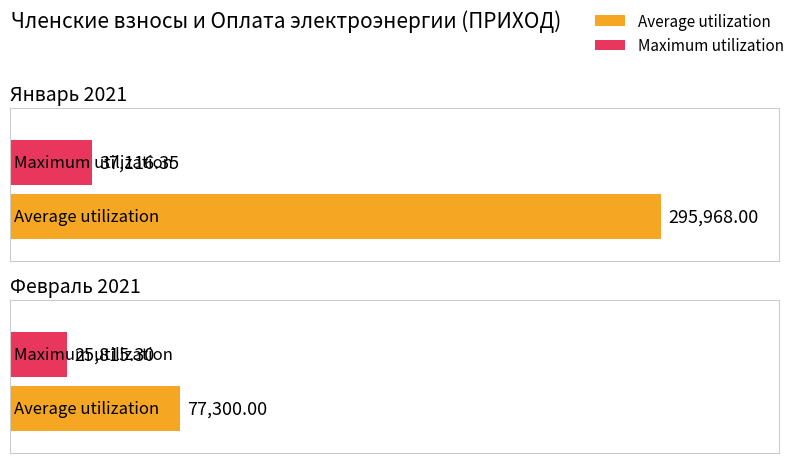

How many Average utilization values are between 77300 and 295968?

2